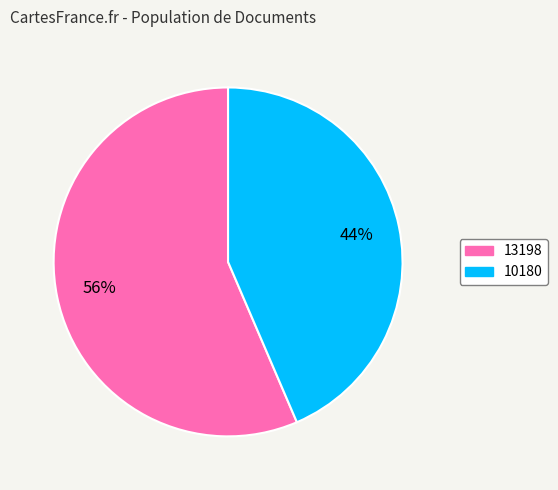

What is the largest slice in the pie chart?

13198